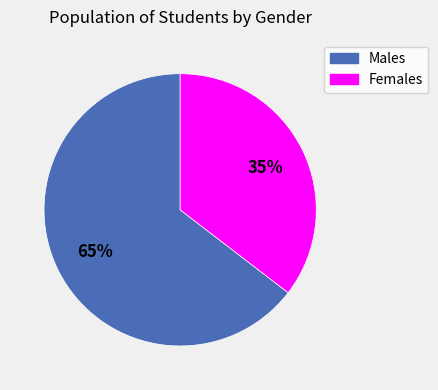

Count the number of slices in the pie.

2